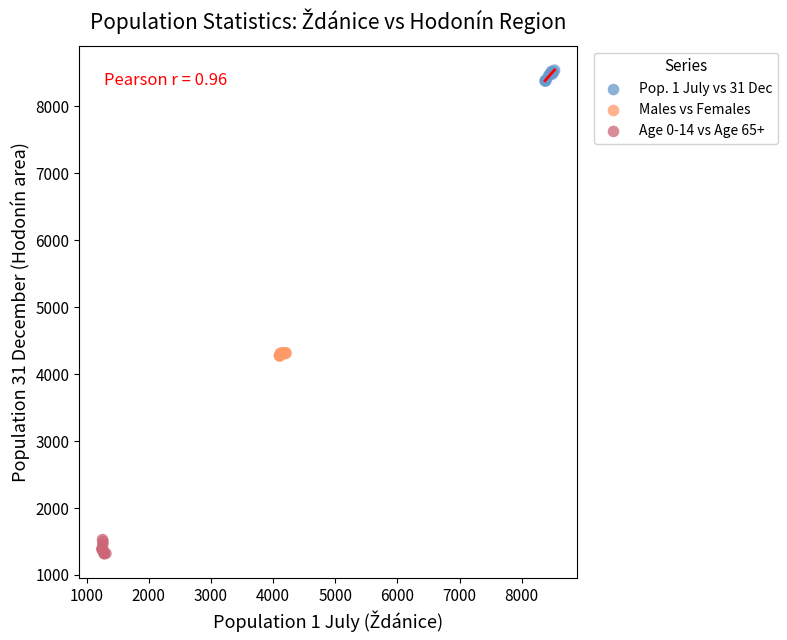

Which series reaches the maximum Y coordinate?

Pop. 1 July vs 31 Dec